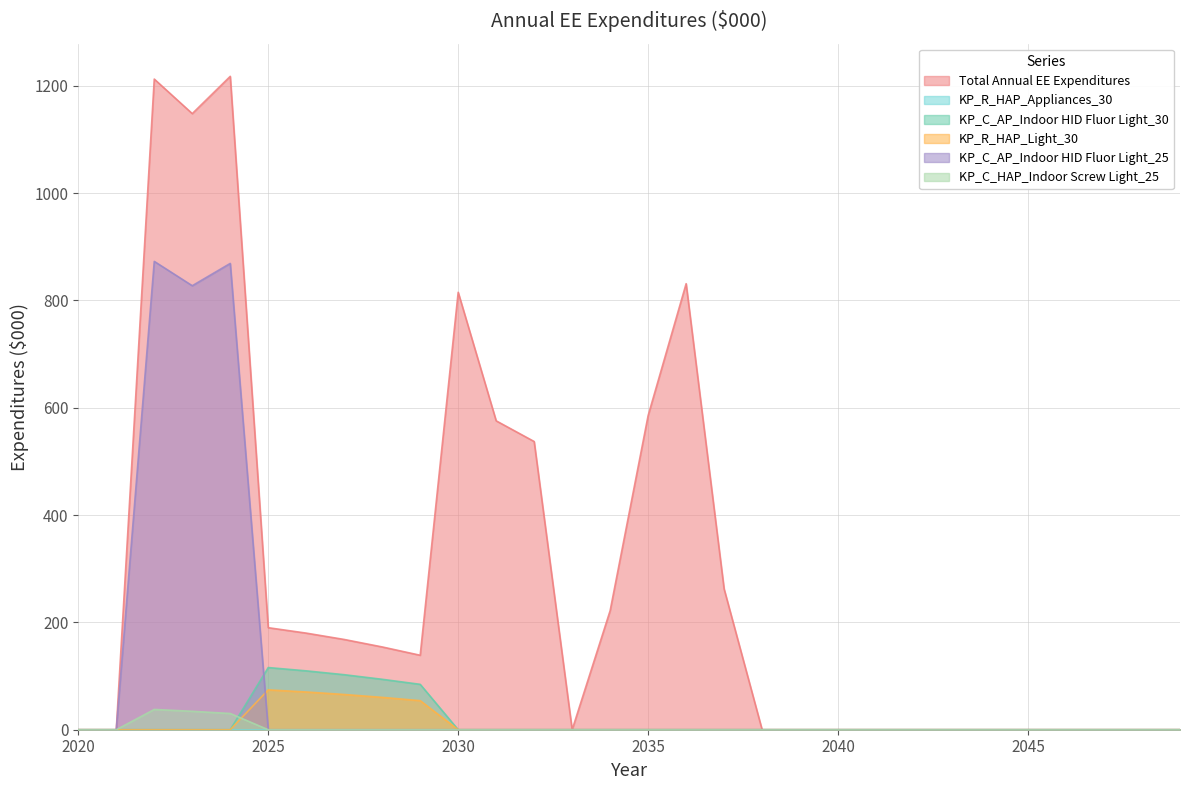

In KP_C_HAP_Indoor Screw Light_25, how many points are higher than both neighbors (excluding endpoints)?

1